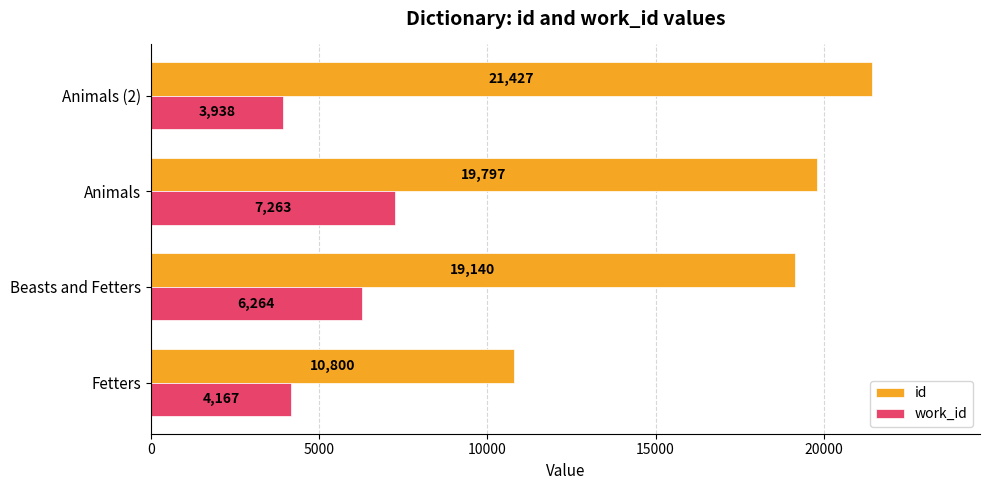

What is the difference between the highest and lowest values at Animals?

12534